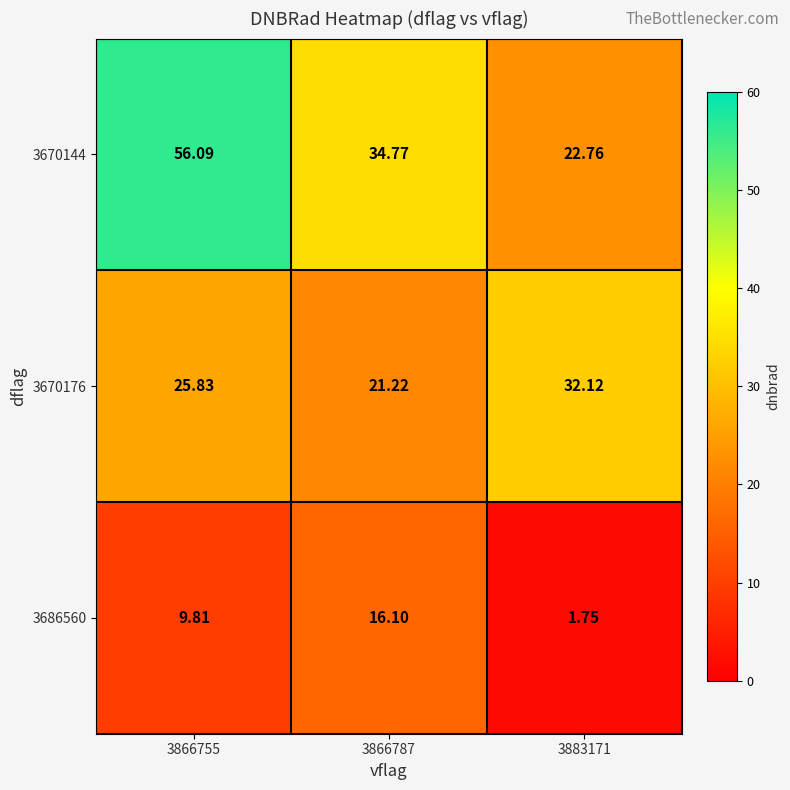

How many distinct data groups are displayed?

3